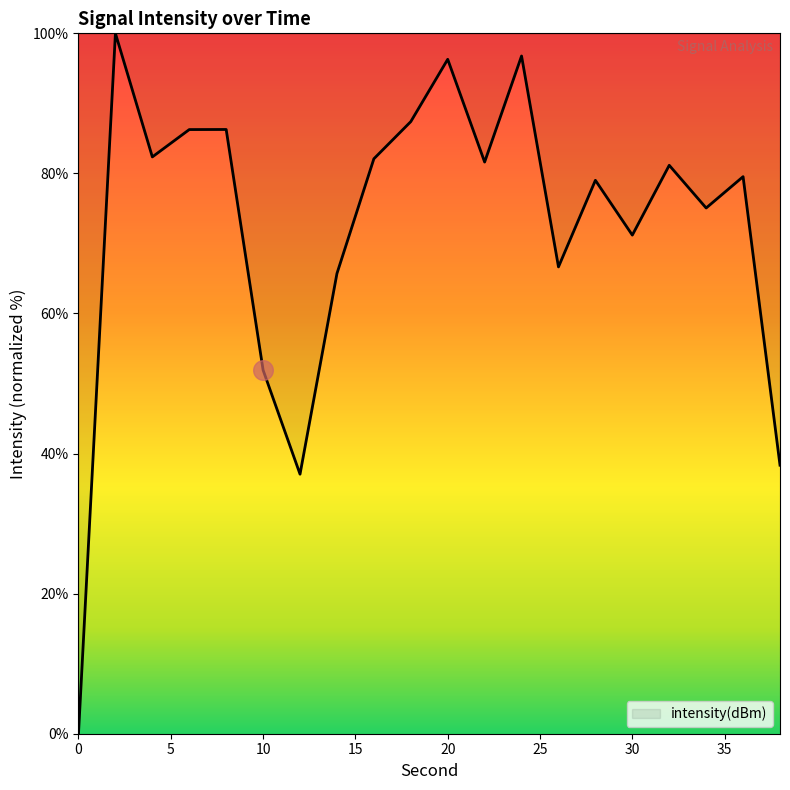

What is the maximum value shown in the chart?

100.0